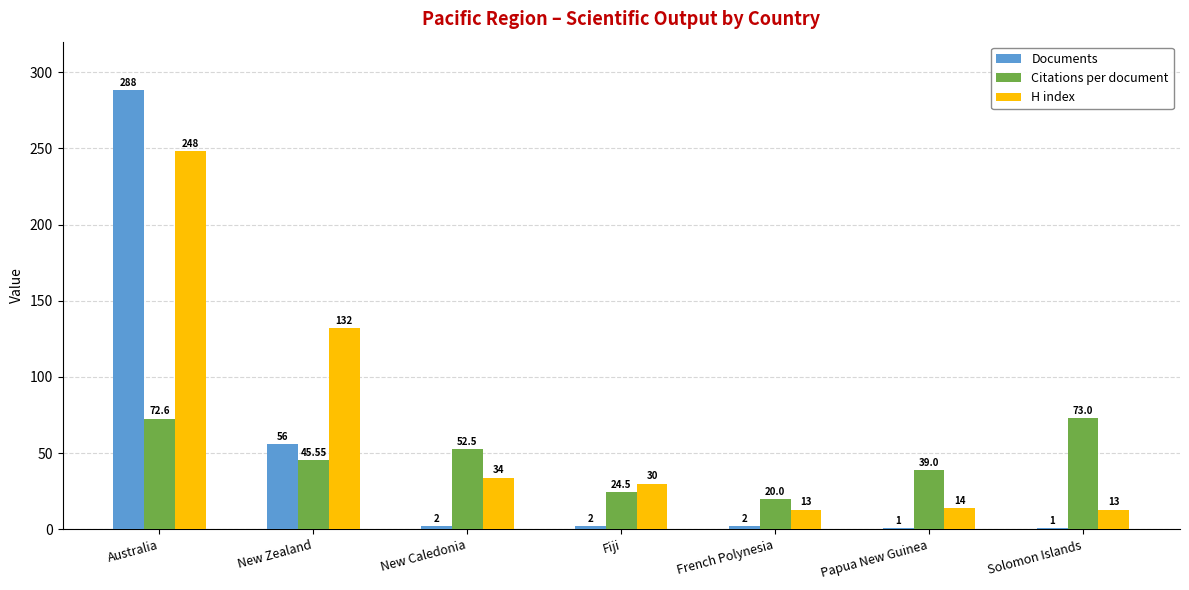

How many values in the Citations per document series exceed 45?

4